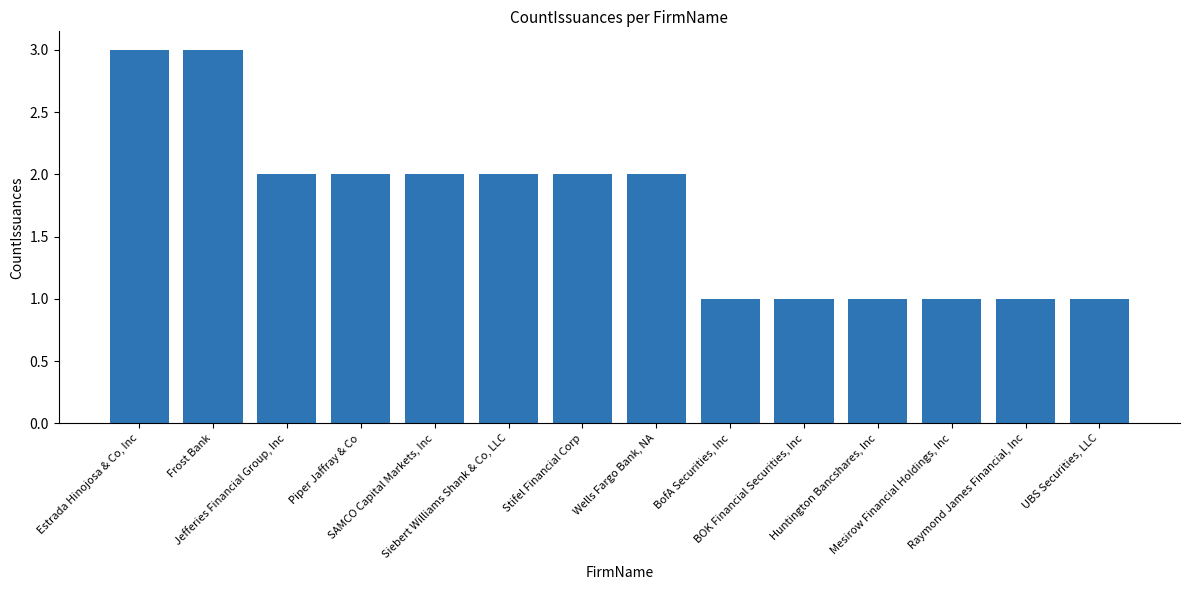

What is the sum of all values?

24